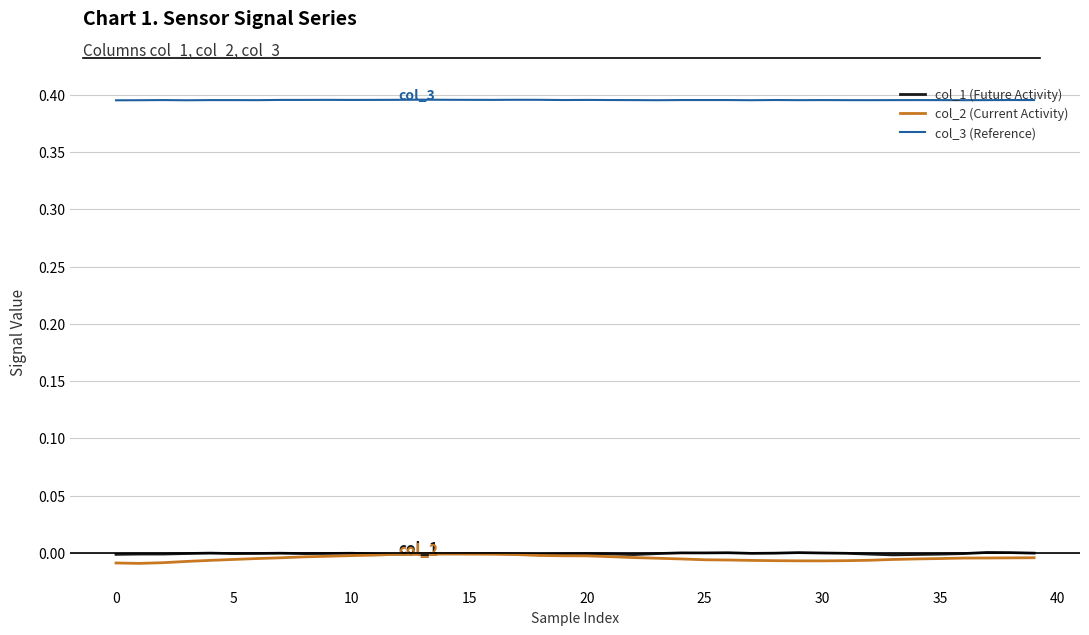

Which series has the largest range (max minus min)?

col_2 (Current Activity)